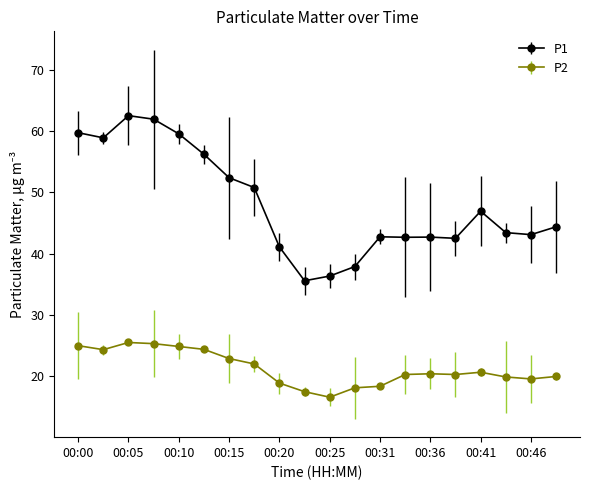

What is the value of the P1 point at the 2nd from the left?

58.9